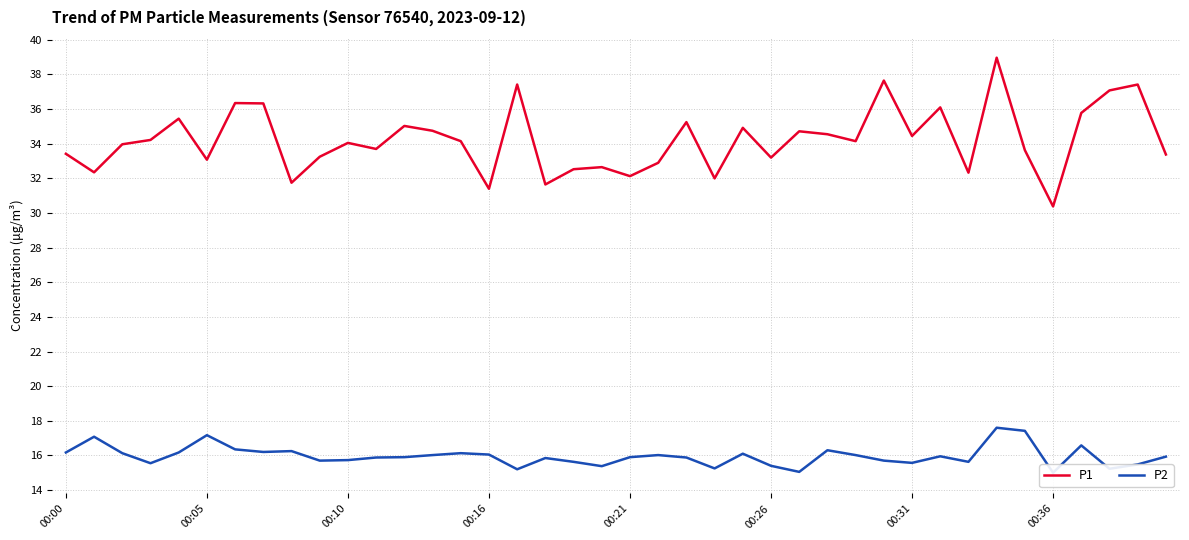

At which category does the chart reach its peak across all series?

33